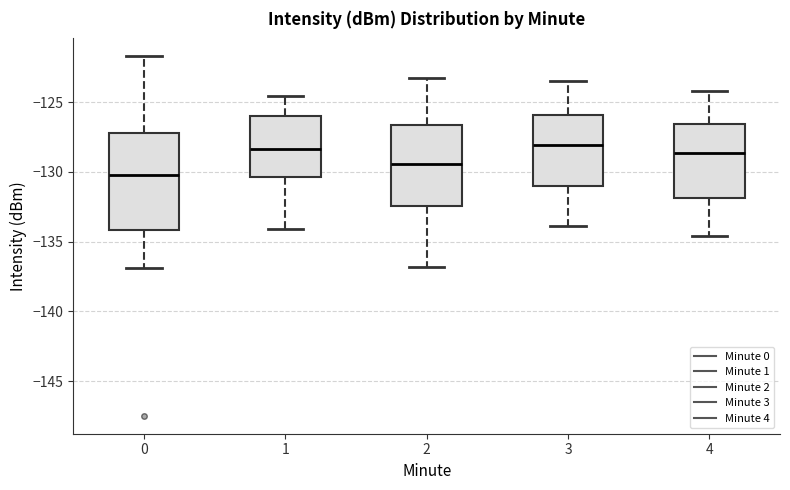

Where is the lower edge of the box at x = 2 on the y-axis? The values are not printed on the chart, so give them approximately, as read against the axis.

-132.5